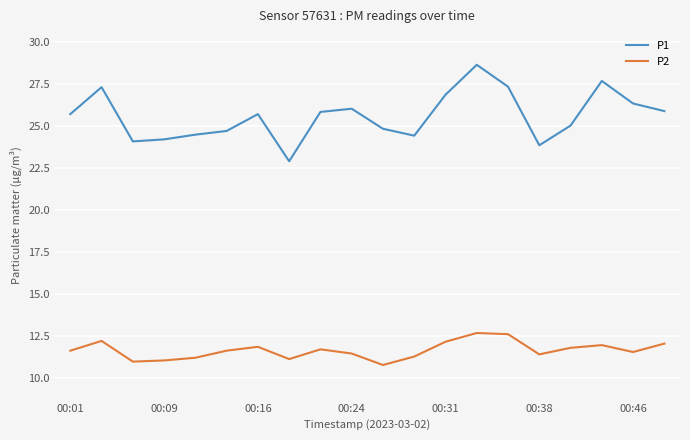

What is the minimum value shown in the chart?

10.8